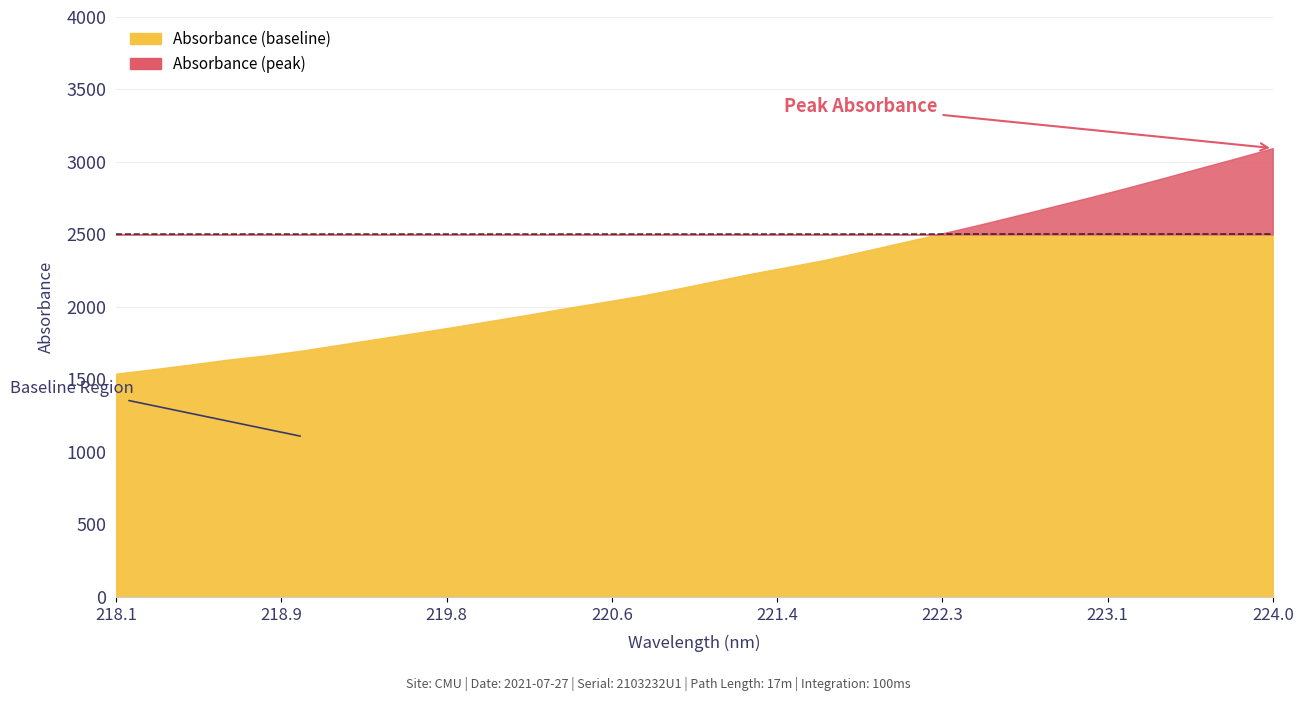

What is the value of the 10th point from the left?

1860.5